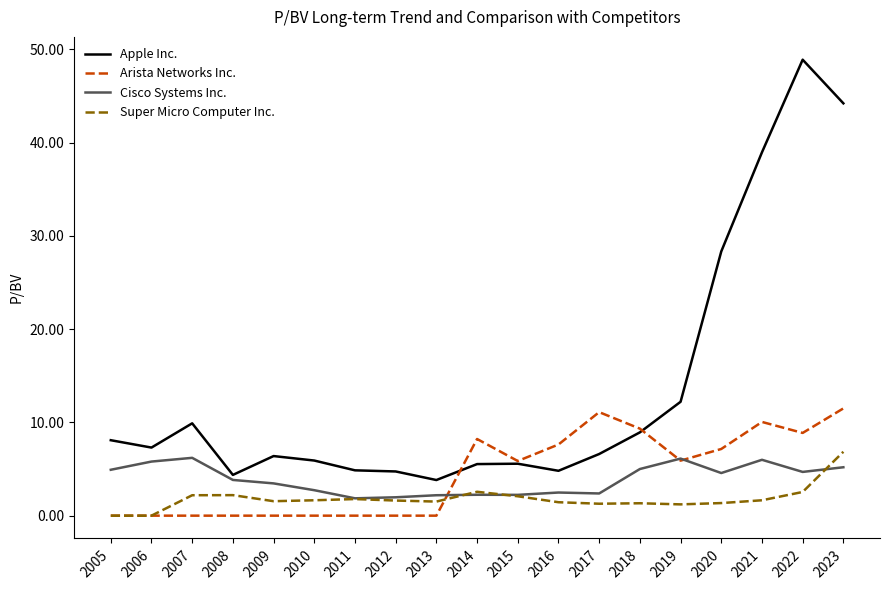

Does the chart display data point markers on the line(s)?

No